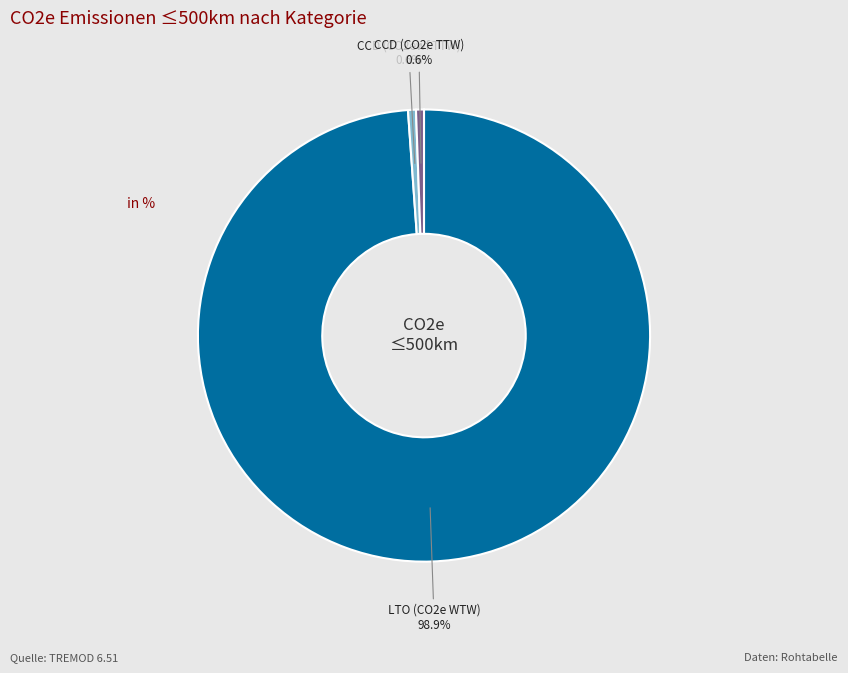

Is the sum of LTO (CO2e WTW) and CCD (CO2e TTW) greater than half?

Yes